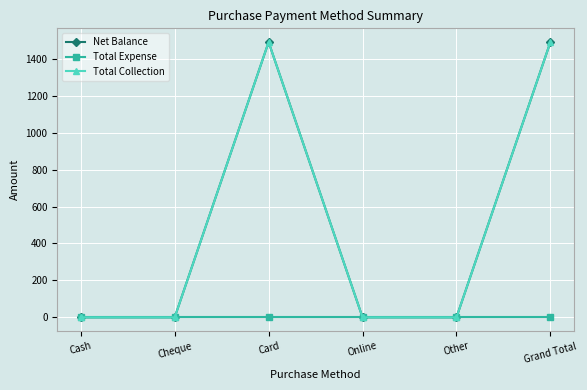

Does the chart have visible grid lines?

Yes